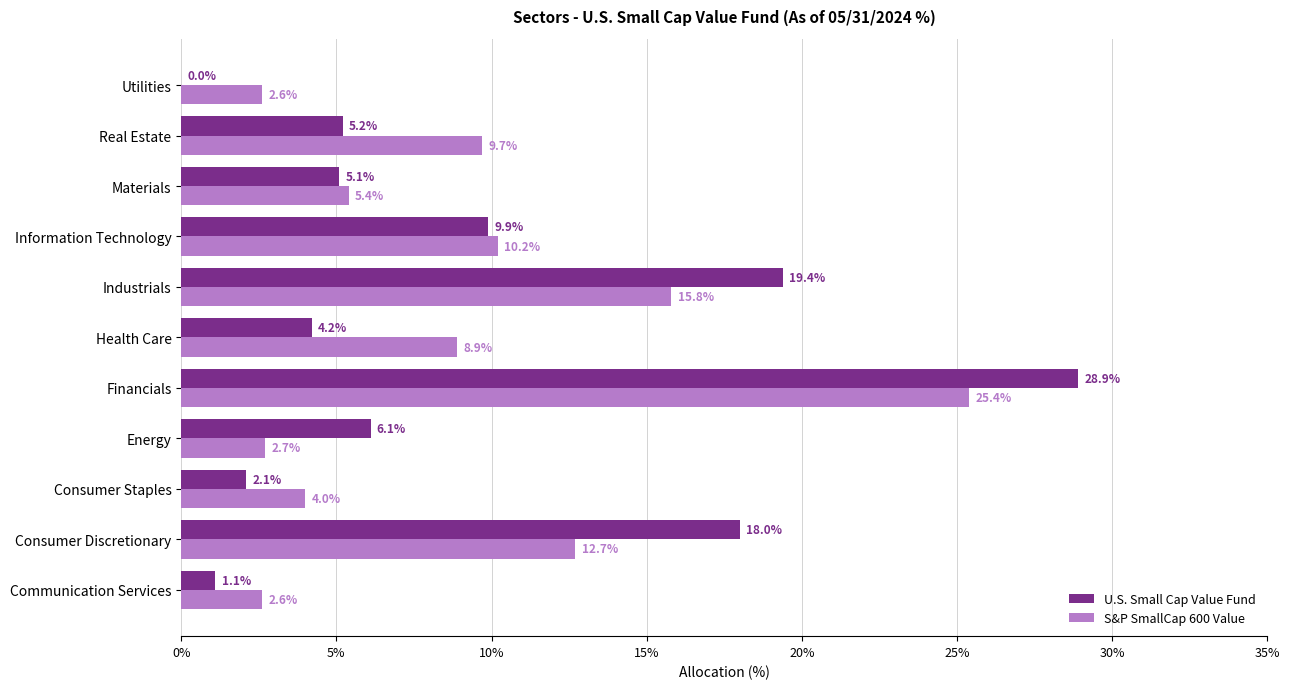

Which label corresponds to the largest value in the chart?

Financials